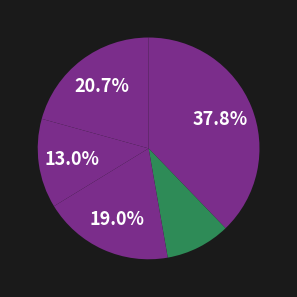

How many segments does this pie chart have?

5